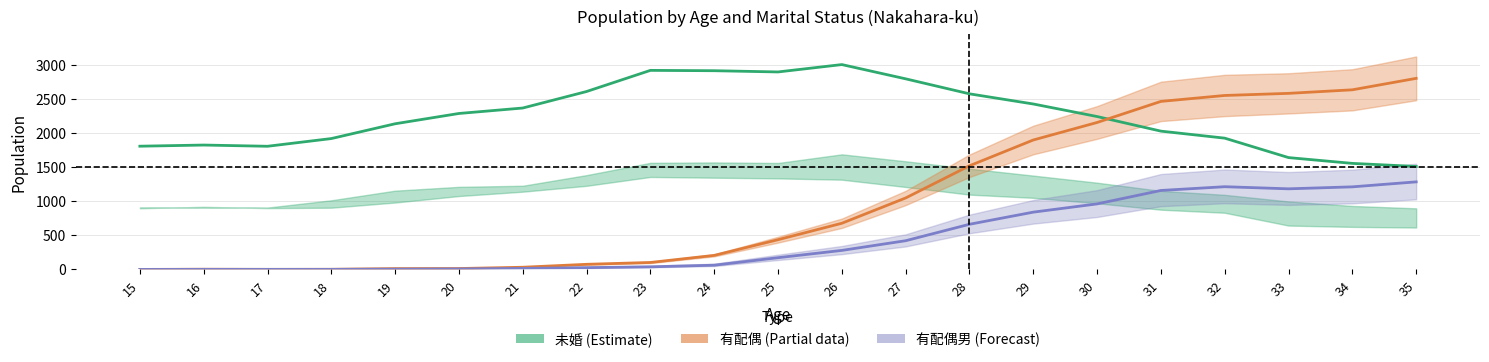

At which category does 未婚_総数 reach its first local valley?

17